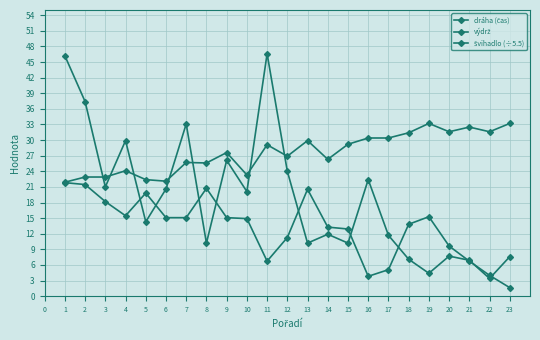

How many lines are shown in the chart?

3